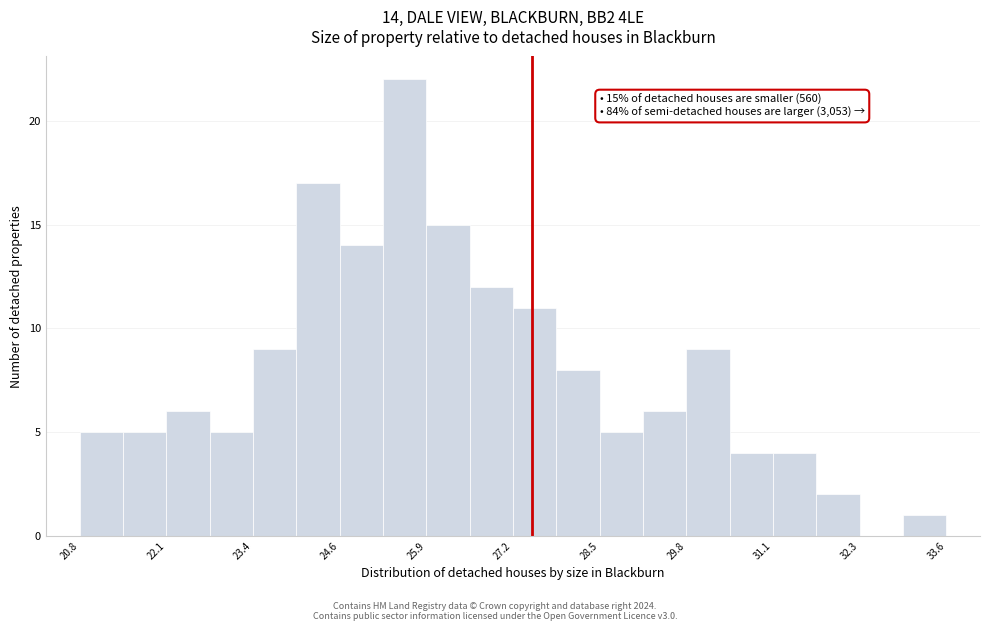

Around what value on the x-axis is the tallest bar? Give the approximate position of its centre, as read against the axis.

25.6